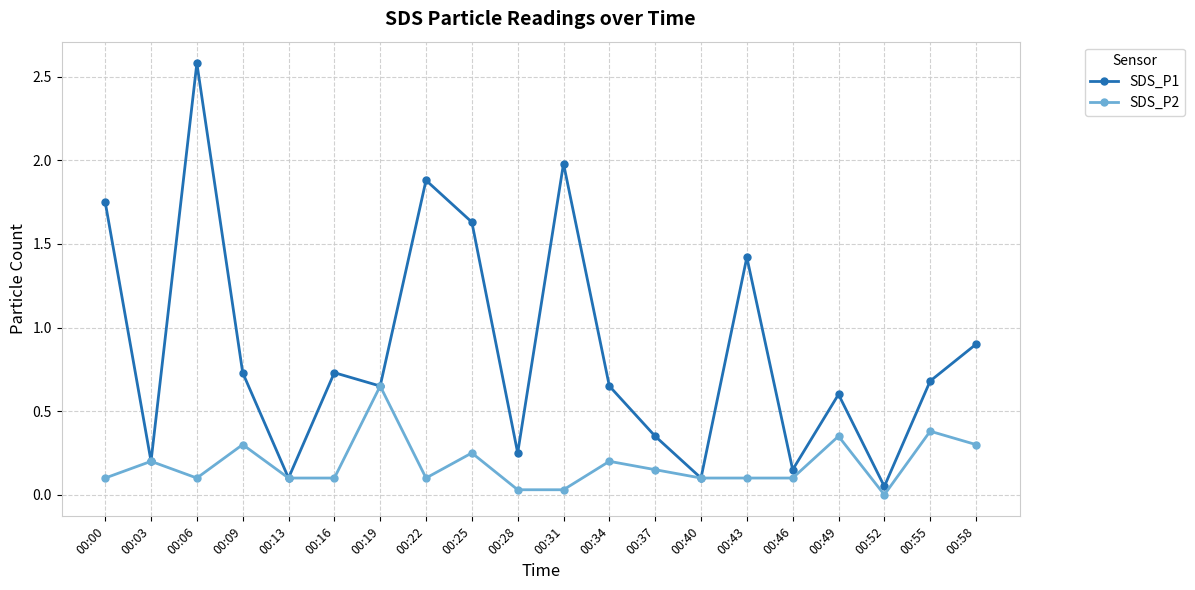

The SDS_P1 series shows 0.2 at 00:13. True or false?

False